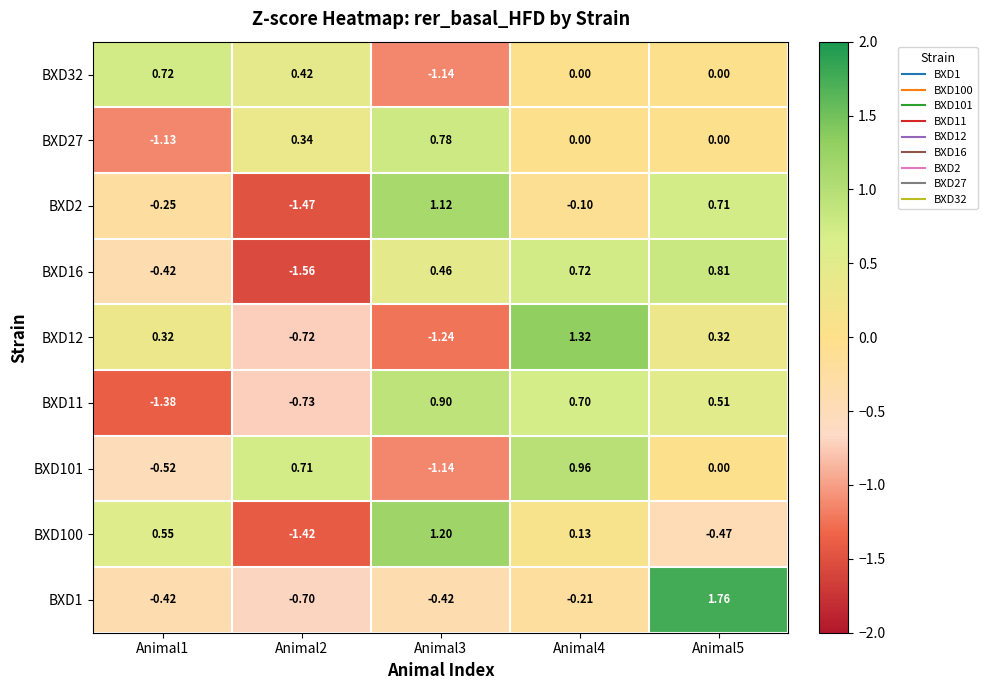

Between Animal4 and Animal5, which series saw the biggest shift?

BXD1